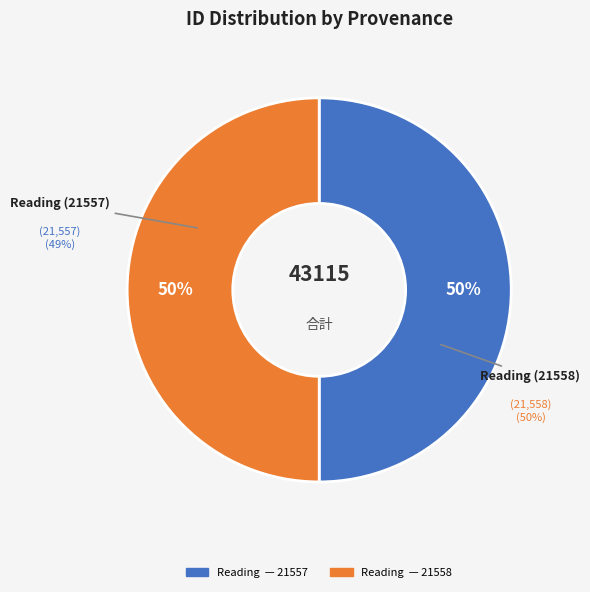

Which category has the biggest portion of the pie?

Reading 